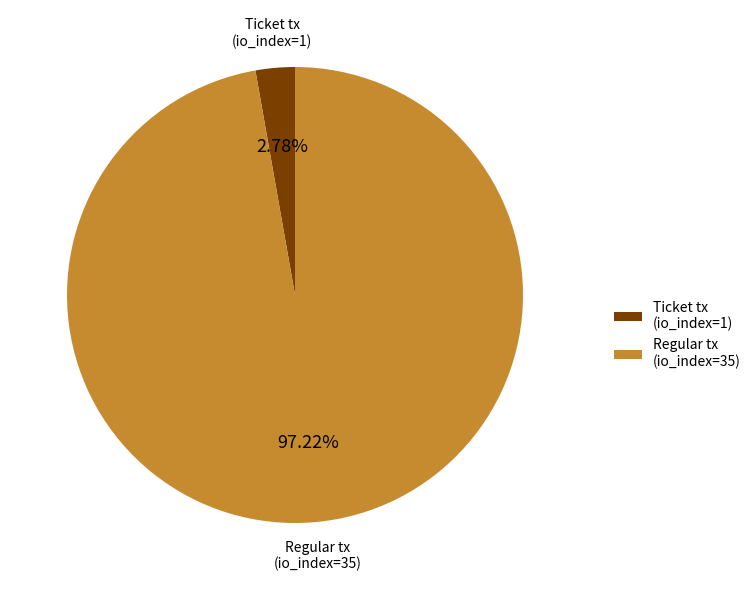

Which slice is the smallest?

Ticket tx (io_index=1)